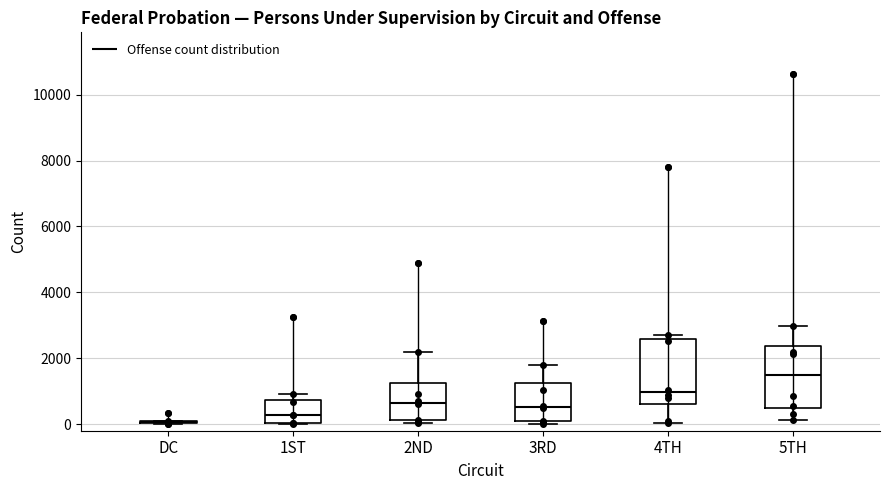

Reading left to right, transcribe this box plot: for each box, give where its median line is, the range the box spans, and where its two whiskers end, as read against the y-axis. The values are not printed on the chart, so give them approximately, as read against the axis.

DC: box collapsed to a line at 0, whiskers 0 to 200
1ST: median 200, box 0 to 800, whiskers 0 to 1000
2ND: median 600, box 200 to 1200, whiskers 0 to 2200
3RD: median 600, box 0 to 1200, whiskers 0 (just below the box's lower edge) to 1800
4TH: median 1000, box 600 to 2600, whiskers 0 to 2800
5TH: median 1400, box 400 to 2400, whiskers 200 to 3000